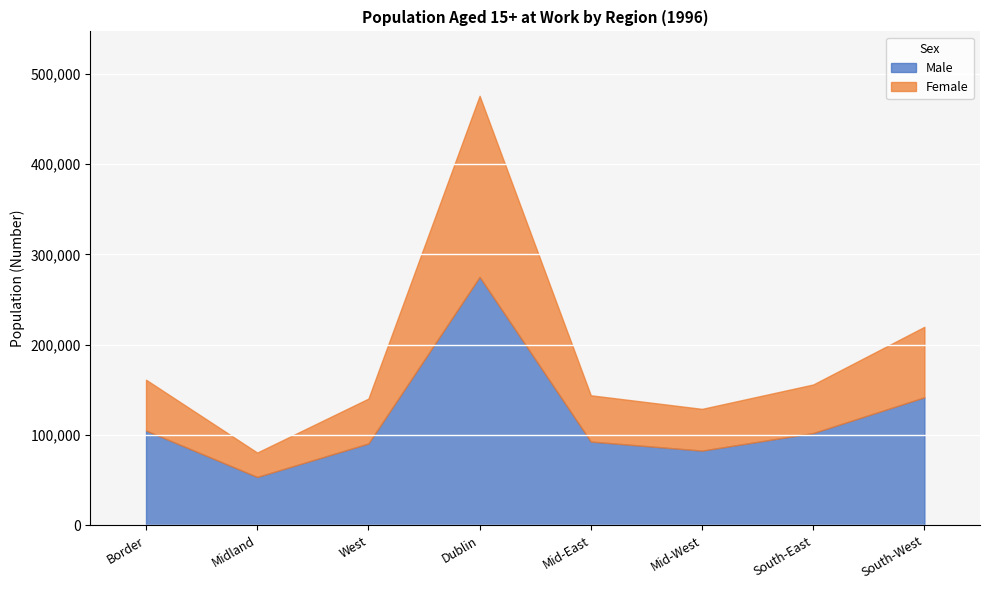

Where is the first local minimum for Female?

Midland